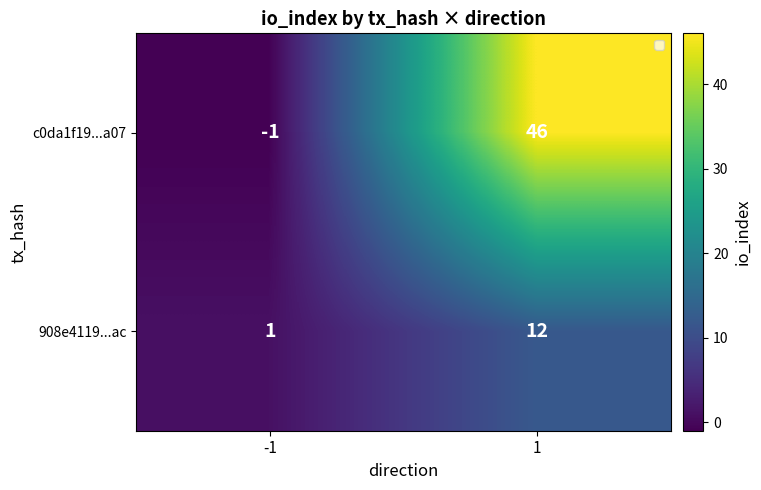

What is the average value of the c0da1f19...a07 series?

22